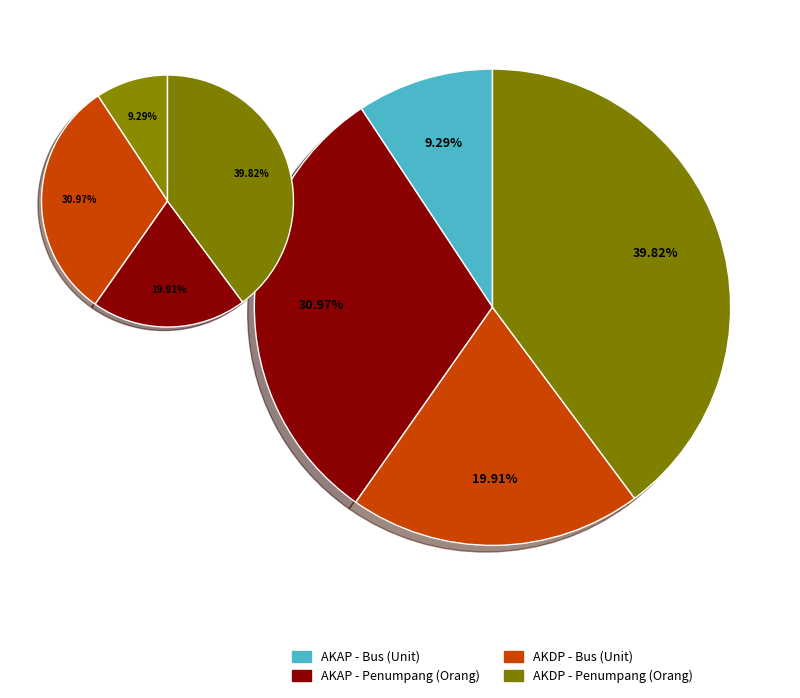

Is there a majority slice in this chart?

No